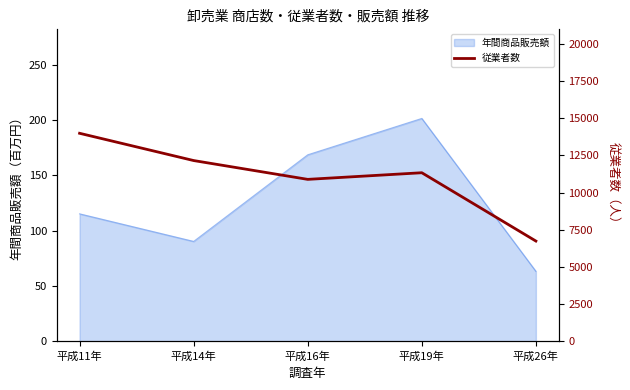

Reading left to right, list all the values displayed in this chart.

平成11年=13991	平成14年=12156	平成16年=10890	平成19年=11336	平成26年=6739